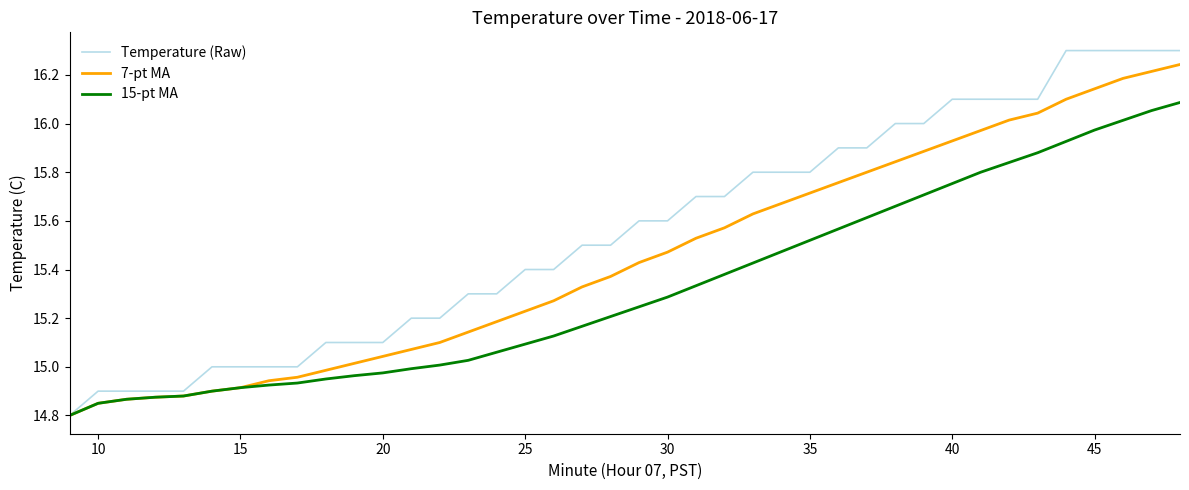

Rank the series by their average value, from highest to lowest.

Temperature (Raw), 7-pt MA, 15-pt MA